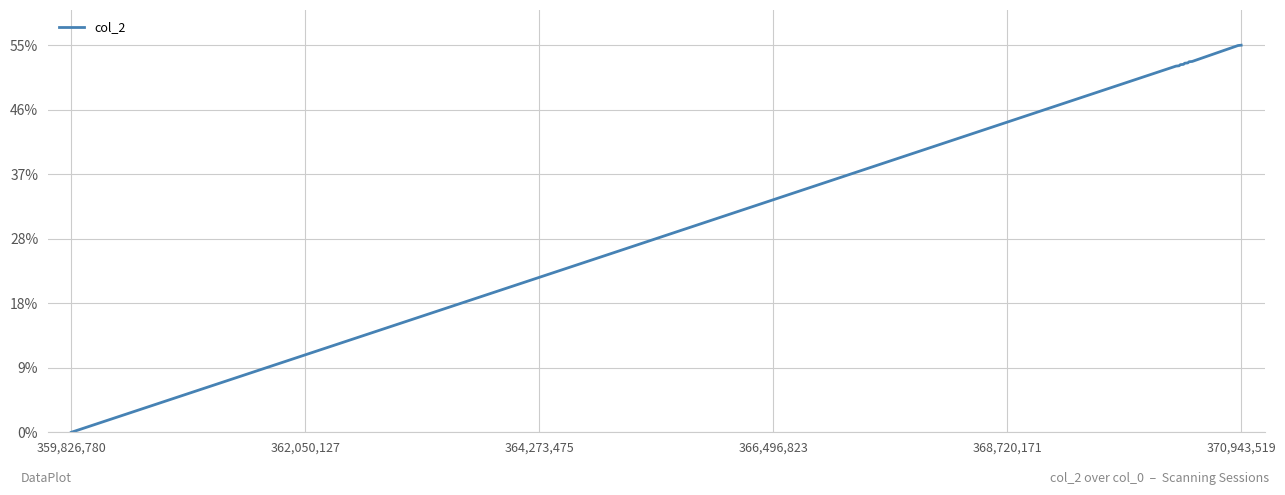

What is the difference between the maximum and minimum values?

55.0